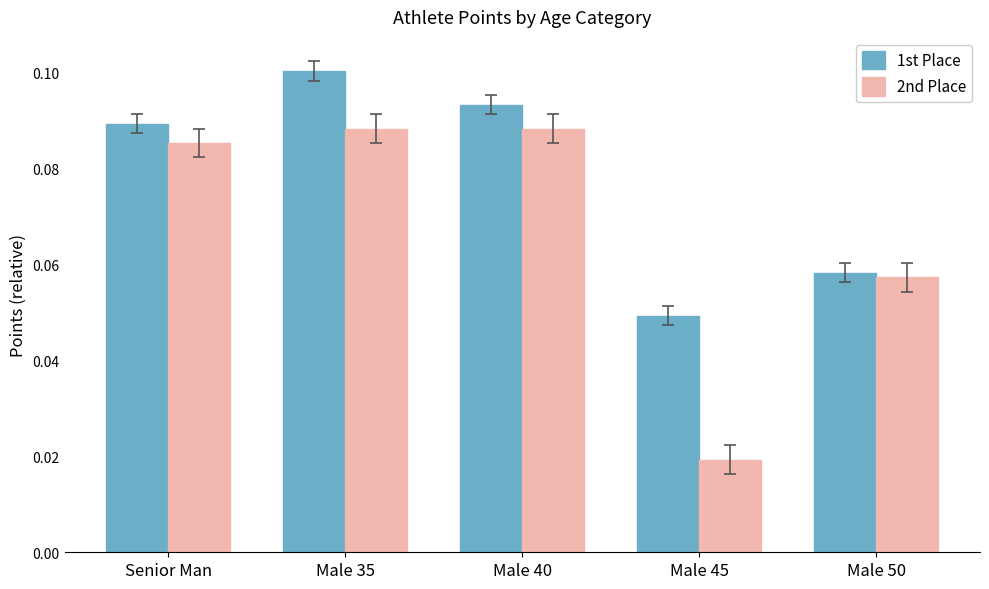

Rank the series at Senior Man from highest to lowest value.

1st Place, 2nd Place